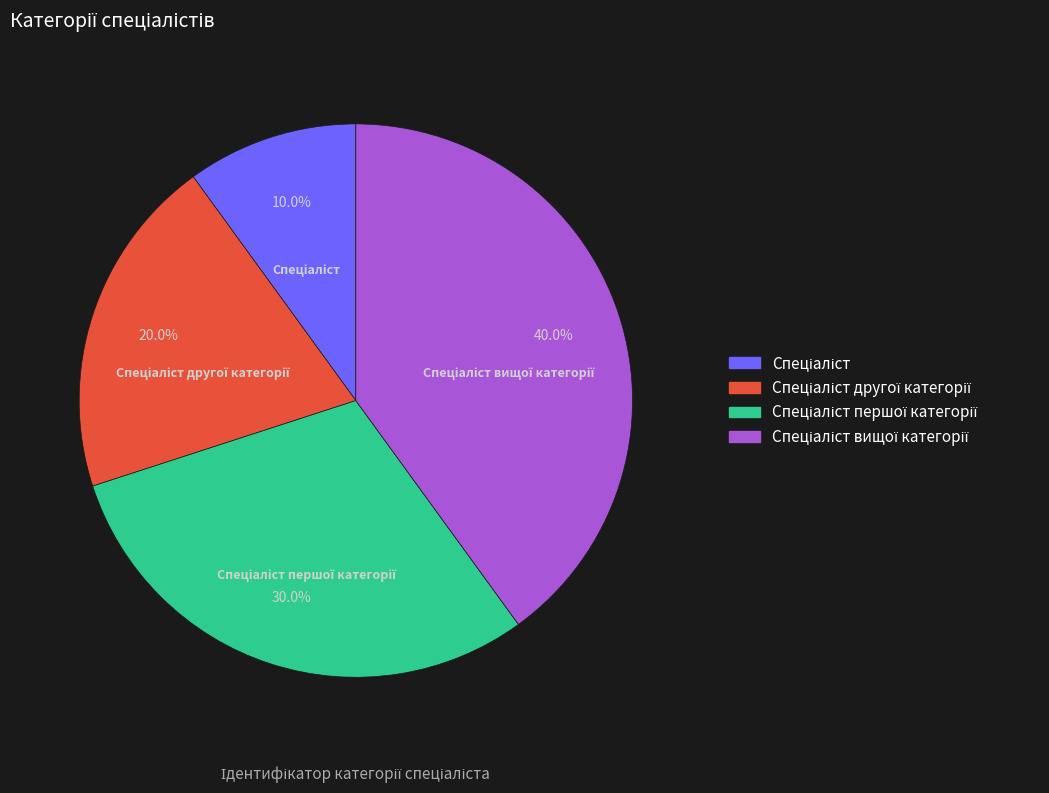

Is there any slice that represents more than half of the pie?

No